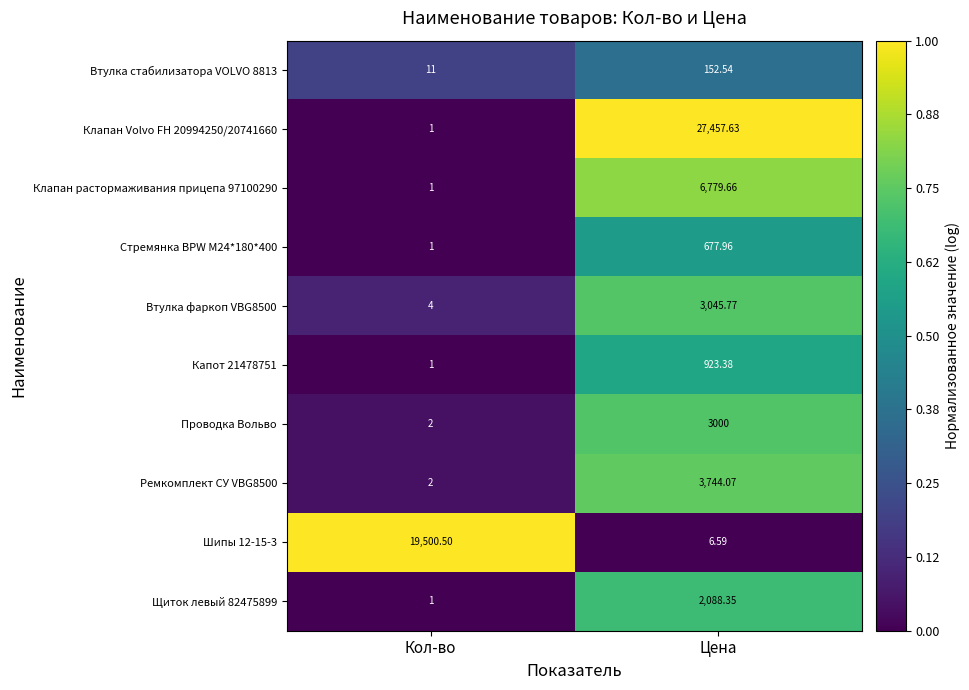

What is the greatest value displayed?

27457.6